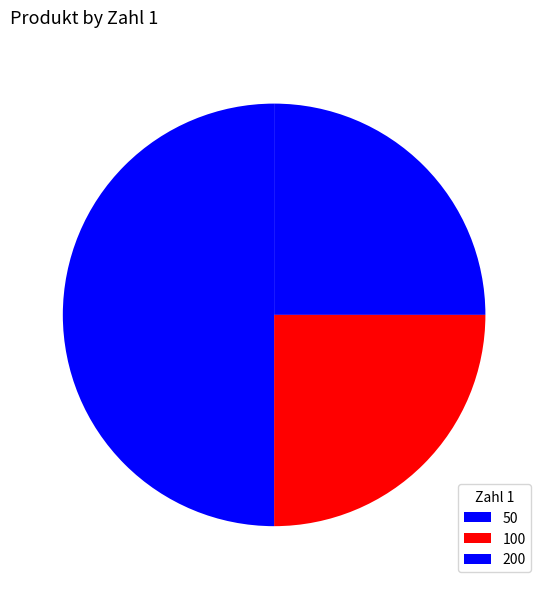

Rank the categories by value from lowest to highest.

50, 100, 200